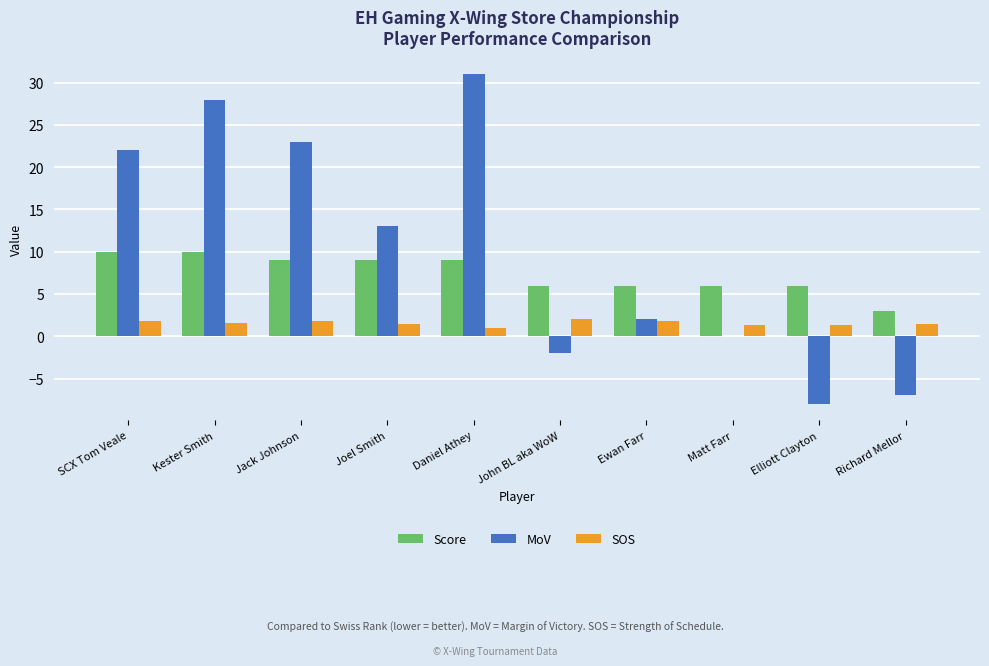

What is the approximate value of SOS at Joel Smith?

1.5